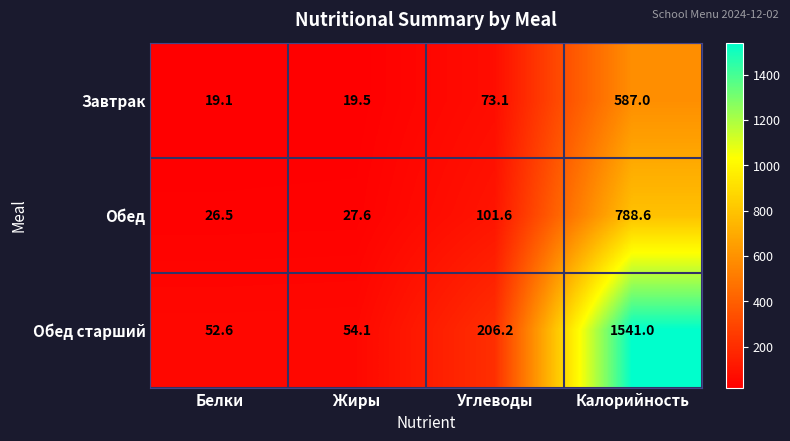

Which series changed the most between Углеводы and Калорийность?

Обед старший